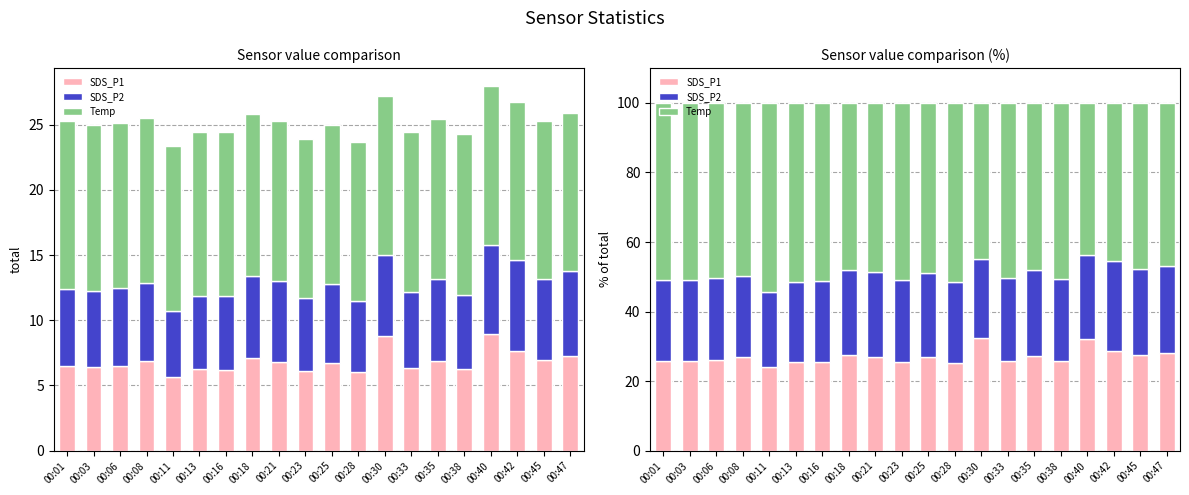

At how many categories does at least one series exceed 42?

20